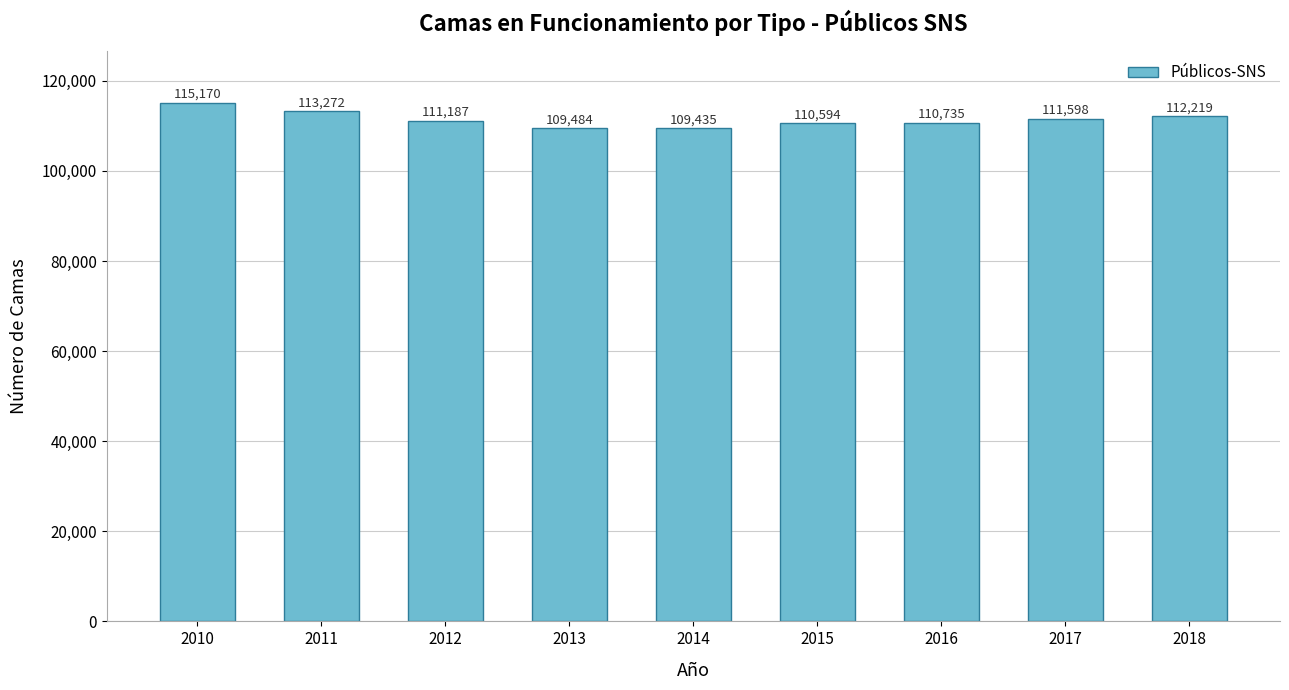

What is the sum of all values?

1003694